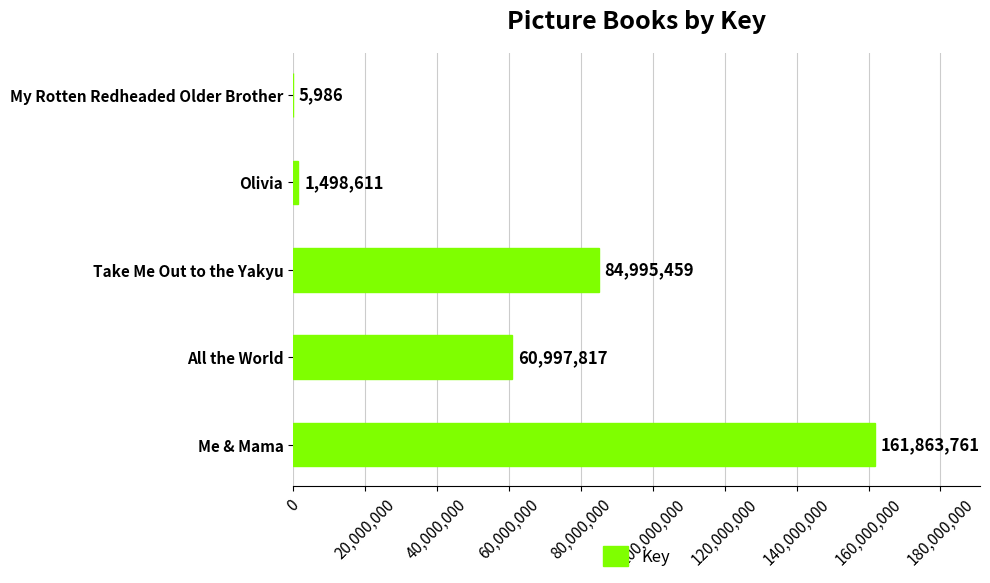

At which category does the chart reach its peak across all series?

Me & Mama